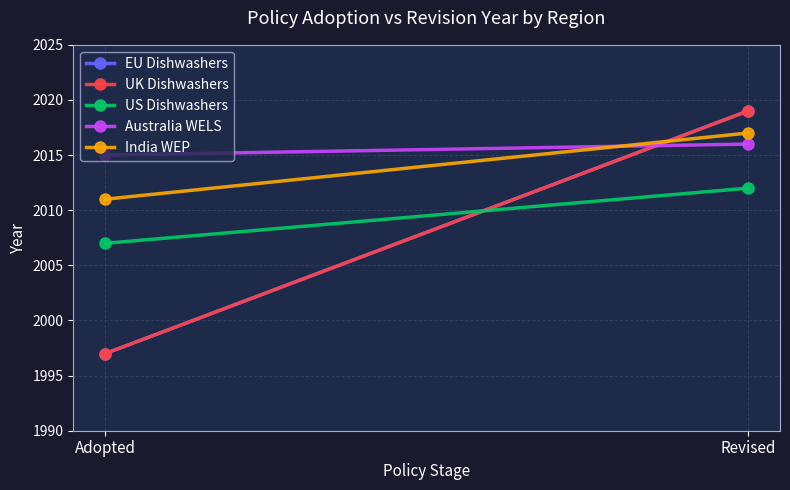

What position from the right is Adopted?

2